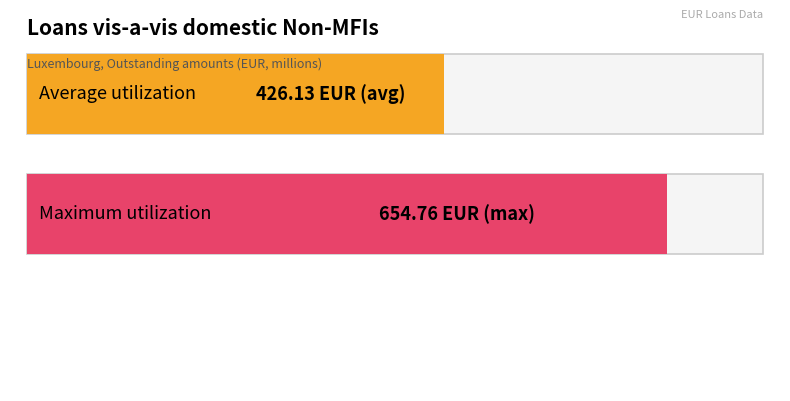

How many distinct data groups are displayed?

1